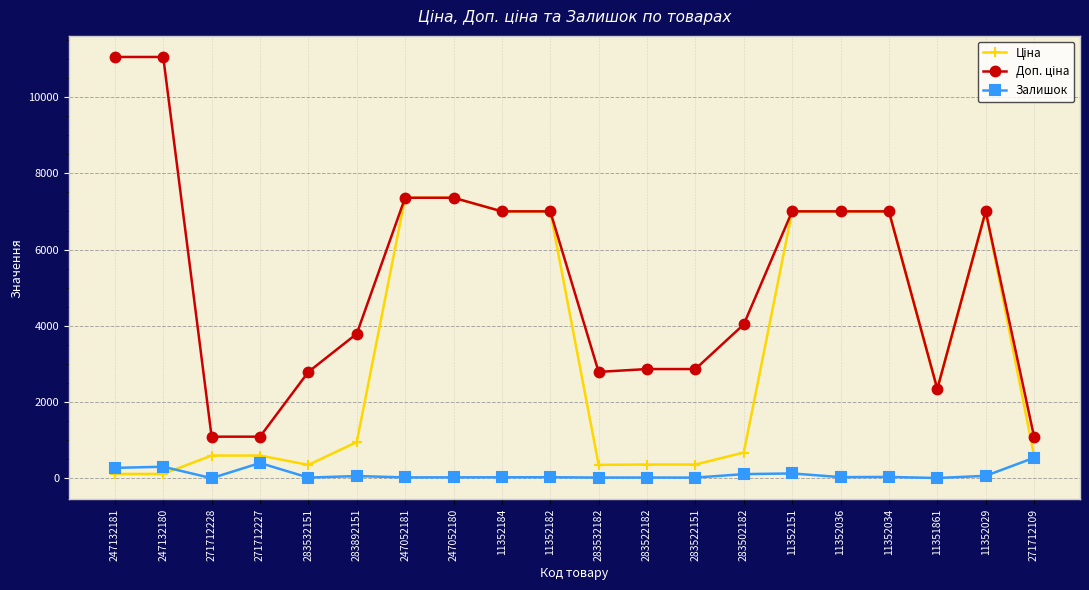

How many categories are shown in the chart?

20